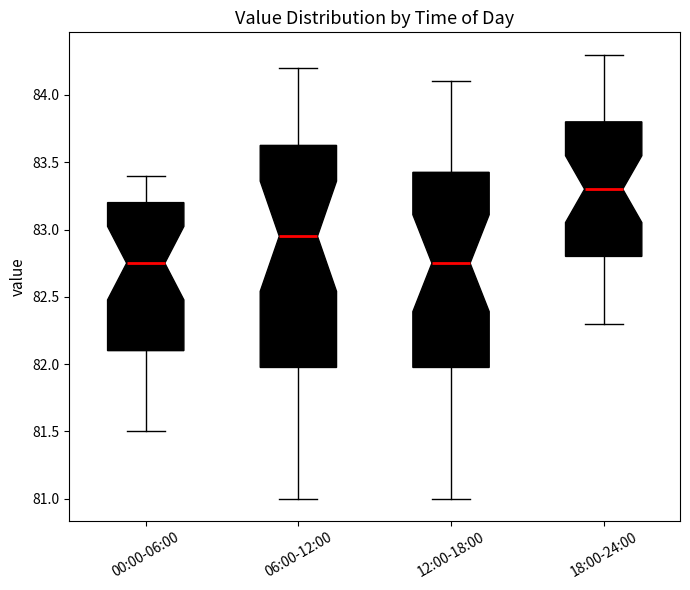

Which box has the highest median line?

18:00-24:00